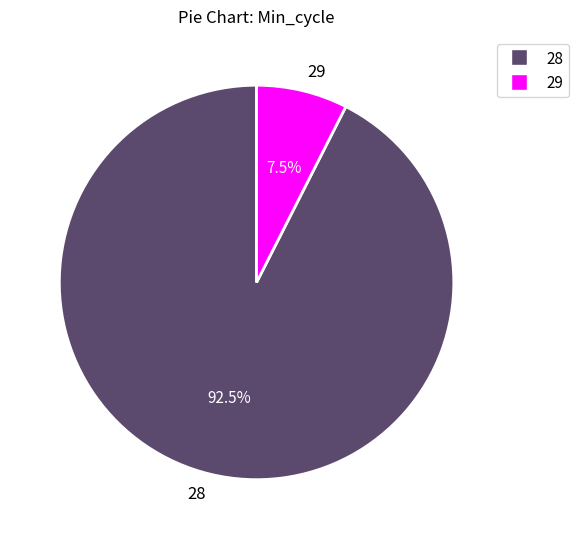

Which has a higher value, 28 or 29?

28